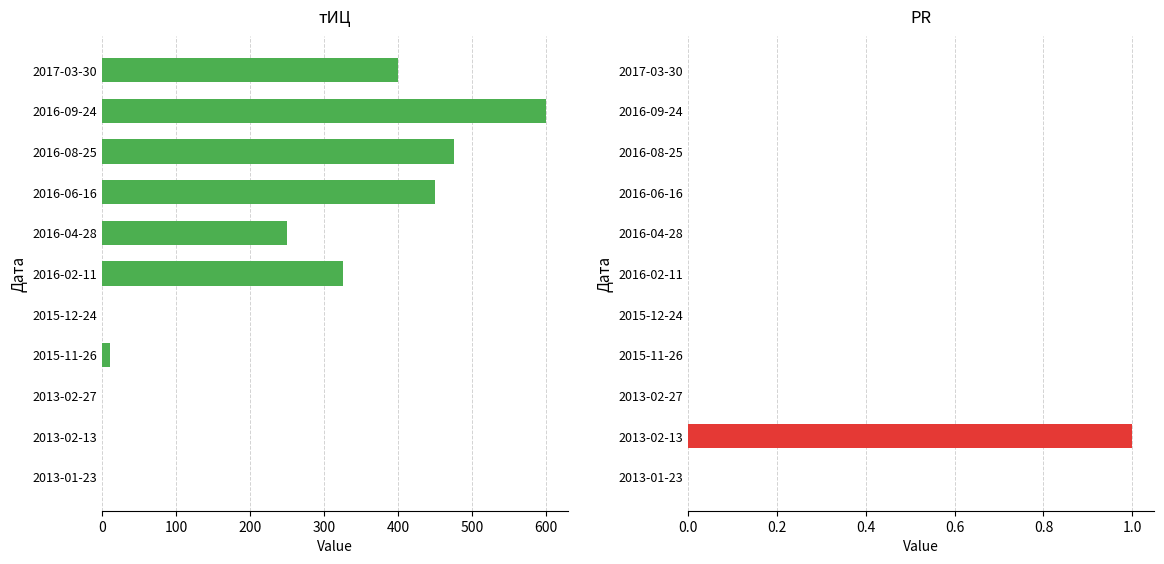

Reading left to right, transcribe all the data shown in this chart.

тИЦ: 400	600	475	450	250	325	0	10	0	0	0
PR: 0	0	0	0	0	0	0	0	0	1	0